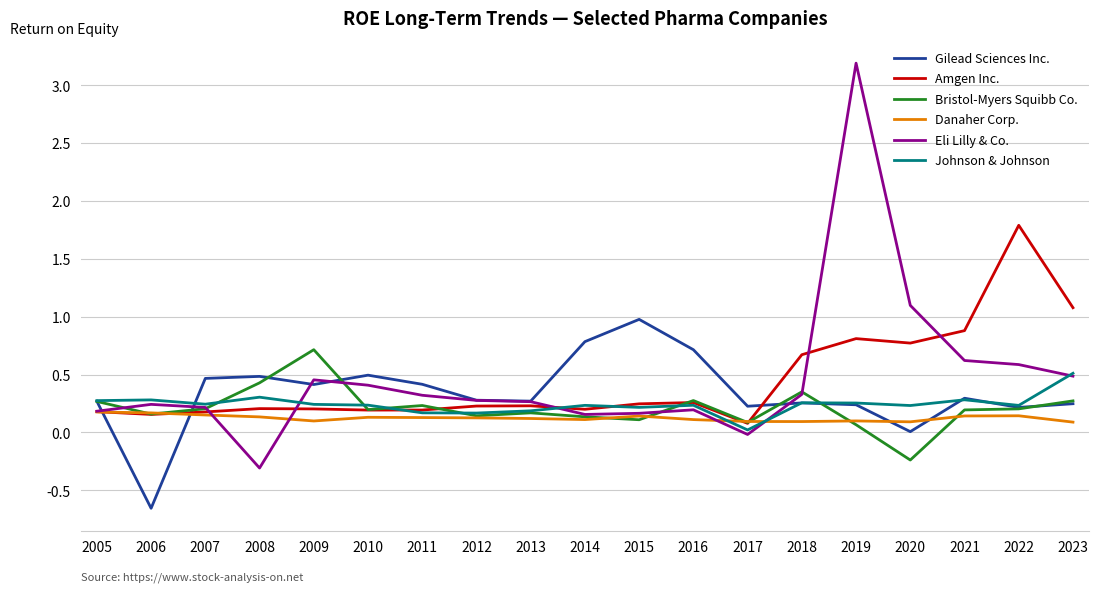

Rank the series by their maximum value, from highest to lowest.

Eli Lilly & Co., Amgen Inc., Gilead Sciences Inc., Bristol-Myers Squibb Co., Johnson & Johnson, Danaher Corp.